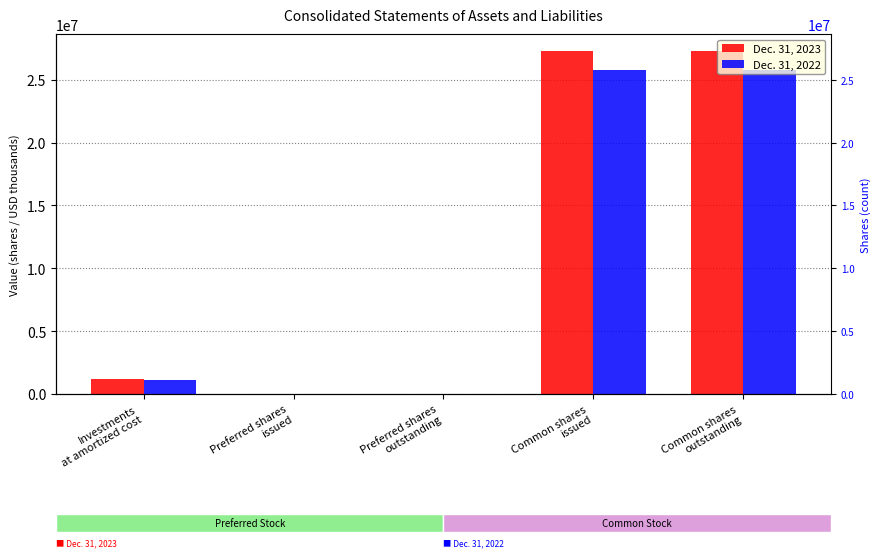

Is the value of Dec. 31, 2022 at Common shares
issued greater than the value of Dec. 31, 2023 at Investments
at amortized cost?

Yes